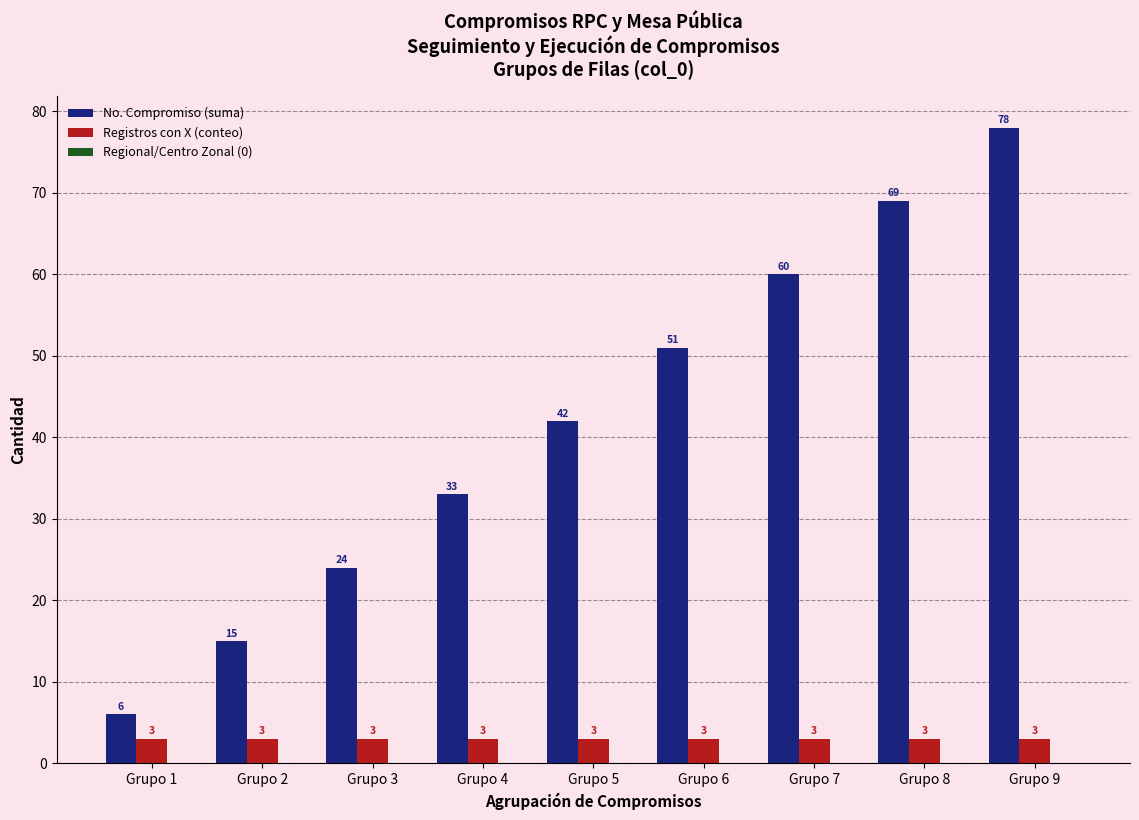

At how many categories does at least one series exceed 35?

5